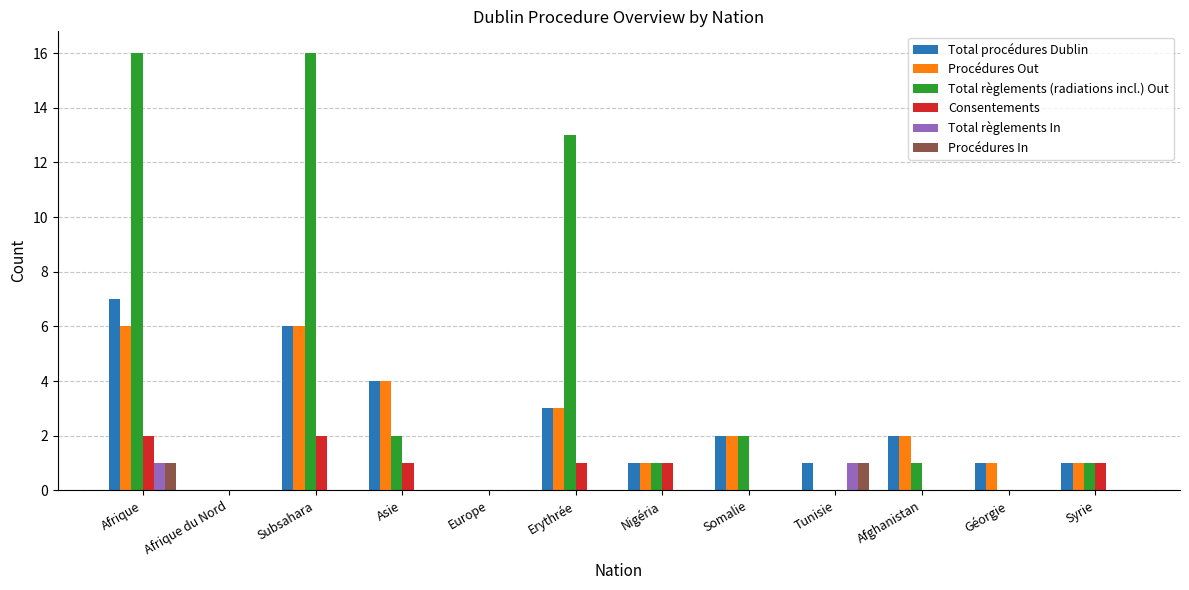

The Procédures In series shows -1 at Subsahara. True or false?

False